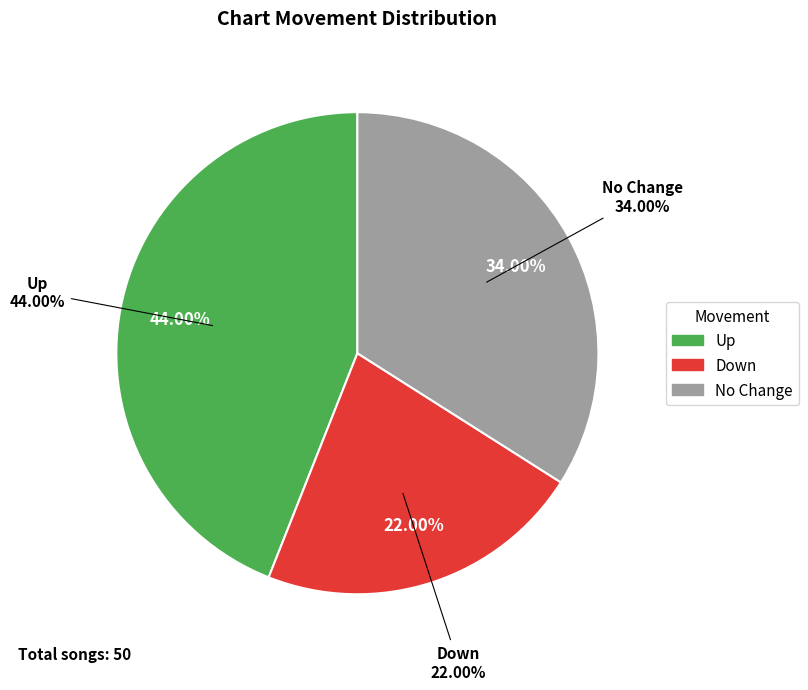

To the nearest percent, what is the difference between the largest and smallest slice percentages?

22%